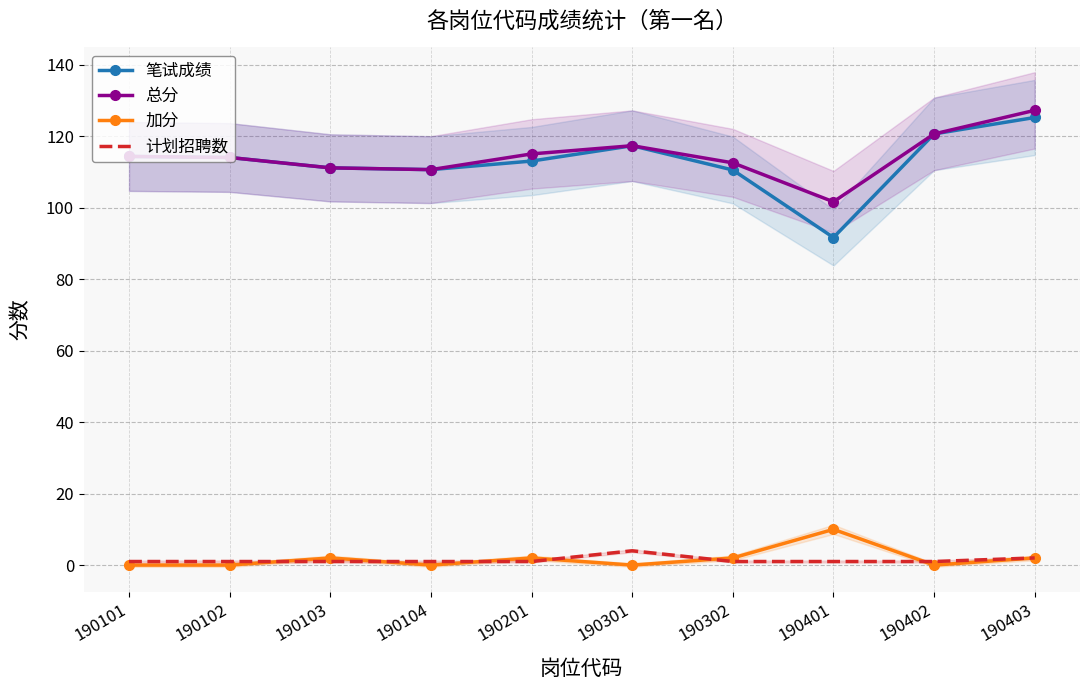

Which series has the widest spread of values?

笔试成绩